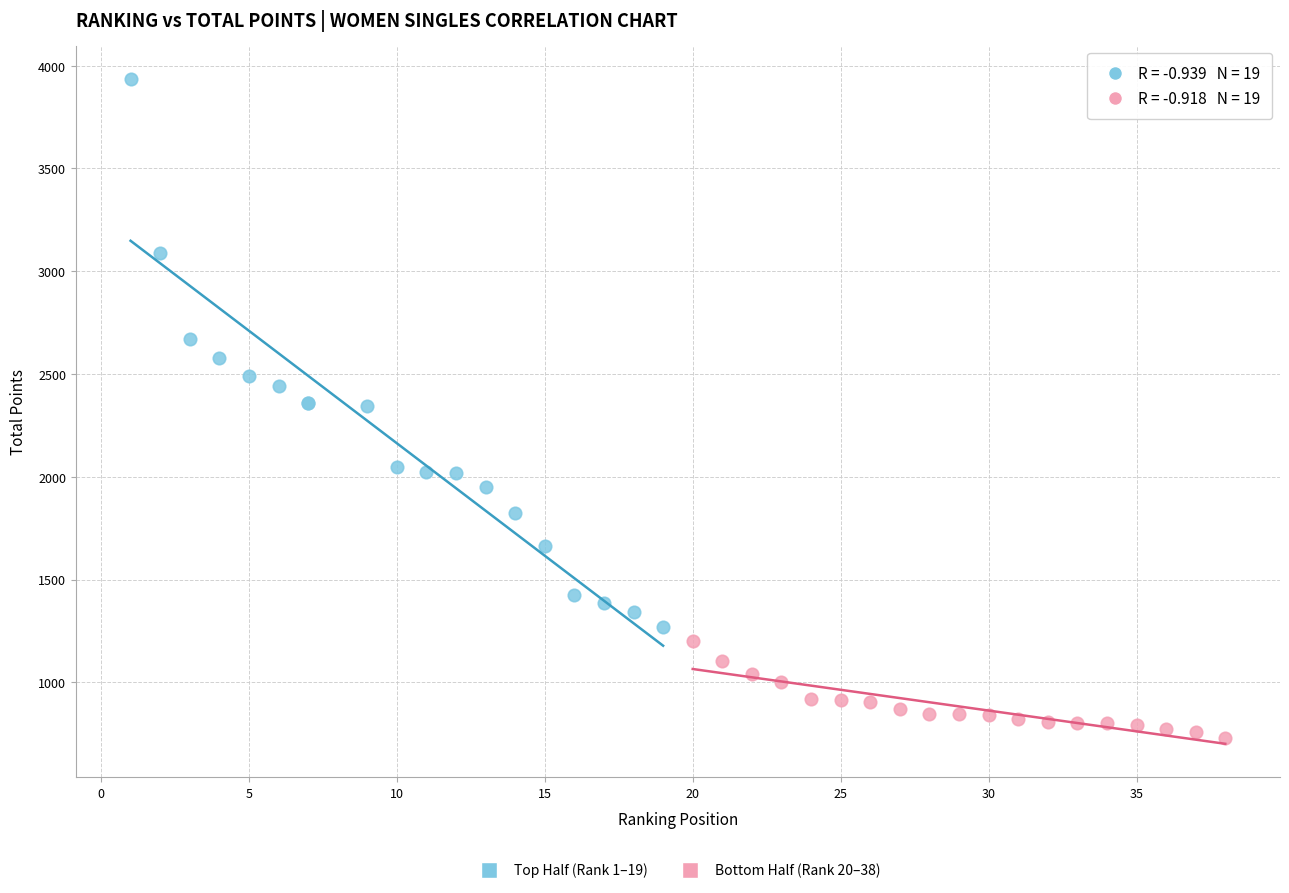

Which series contains the highest Y value?

Top Half (Rank 1–19)